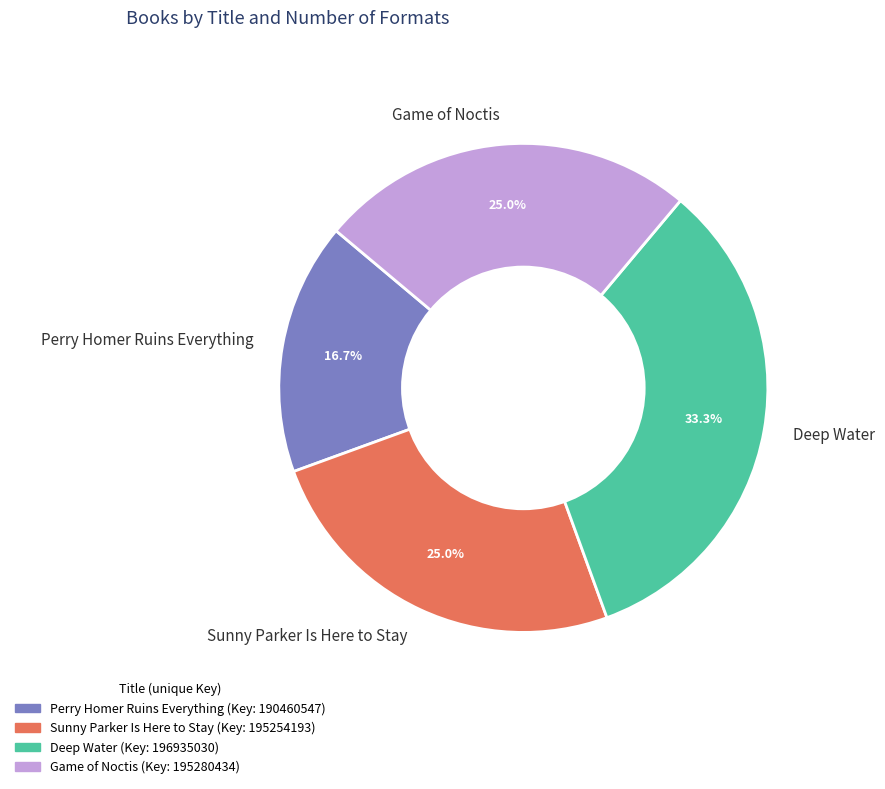

Which slice is the largest?

Deep Water